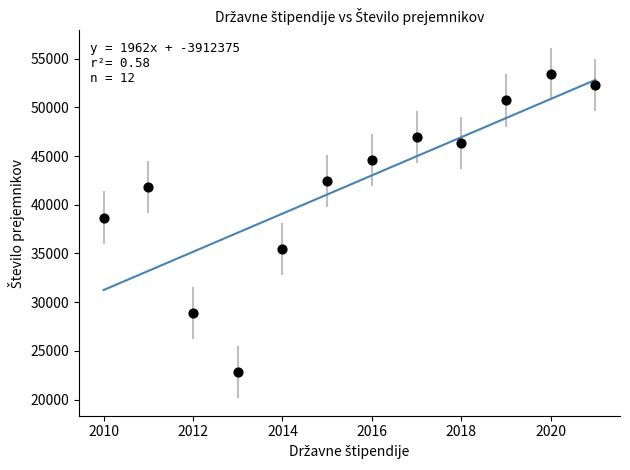

What Y value in the scatter plot is closest to 38125?

38691